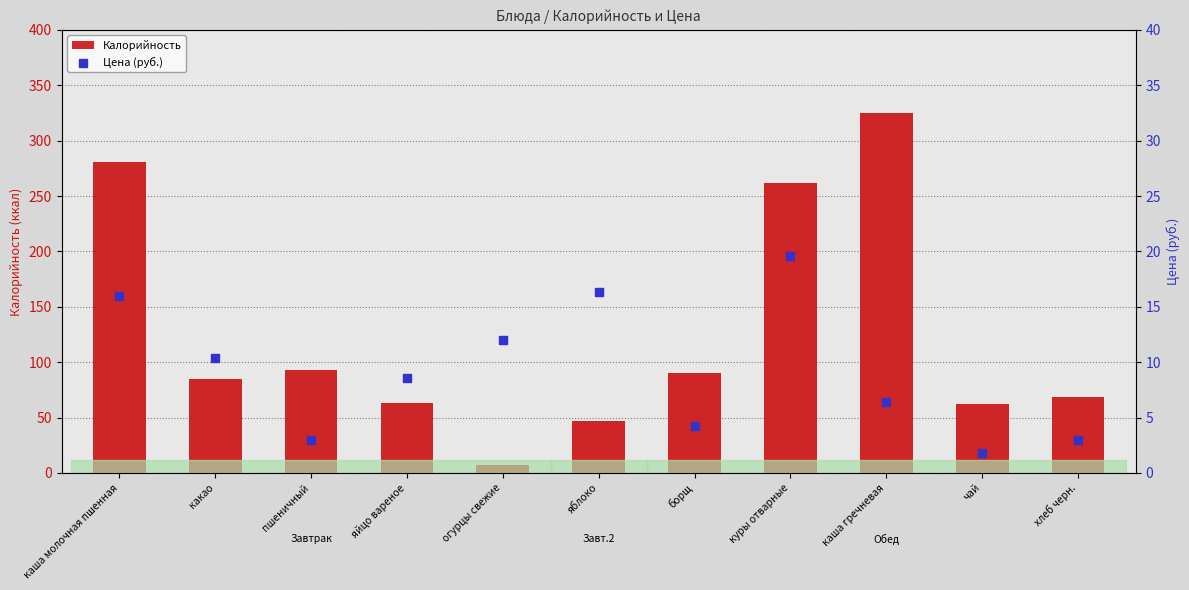

What is the total value across all series at какао?

95.3